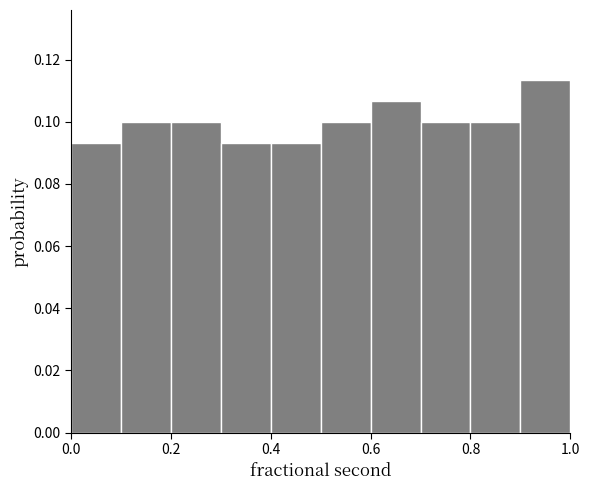

What is the height of the bar covering 0.1 to 0.2 on the x-axis? The values are not printed on the chart, so give them approximately, as read against the axis.

0.100